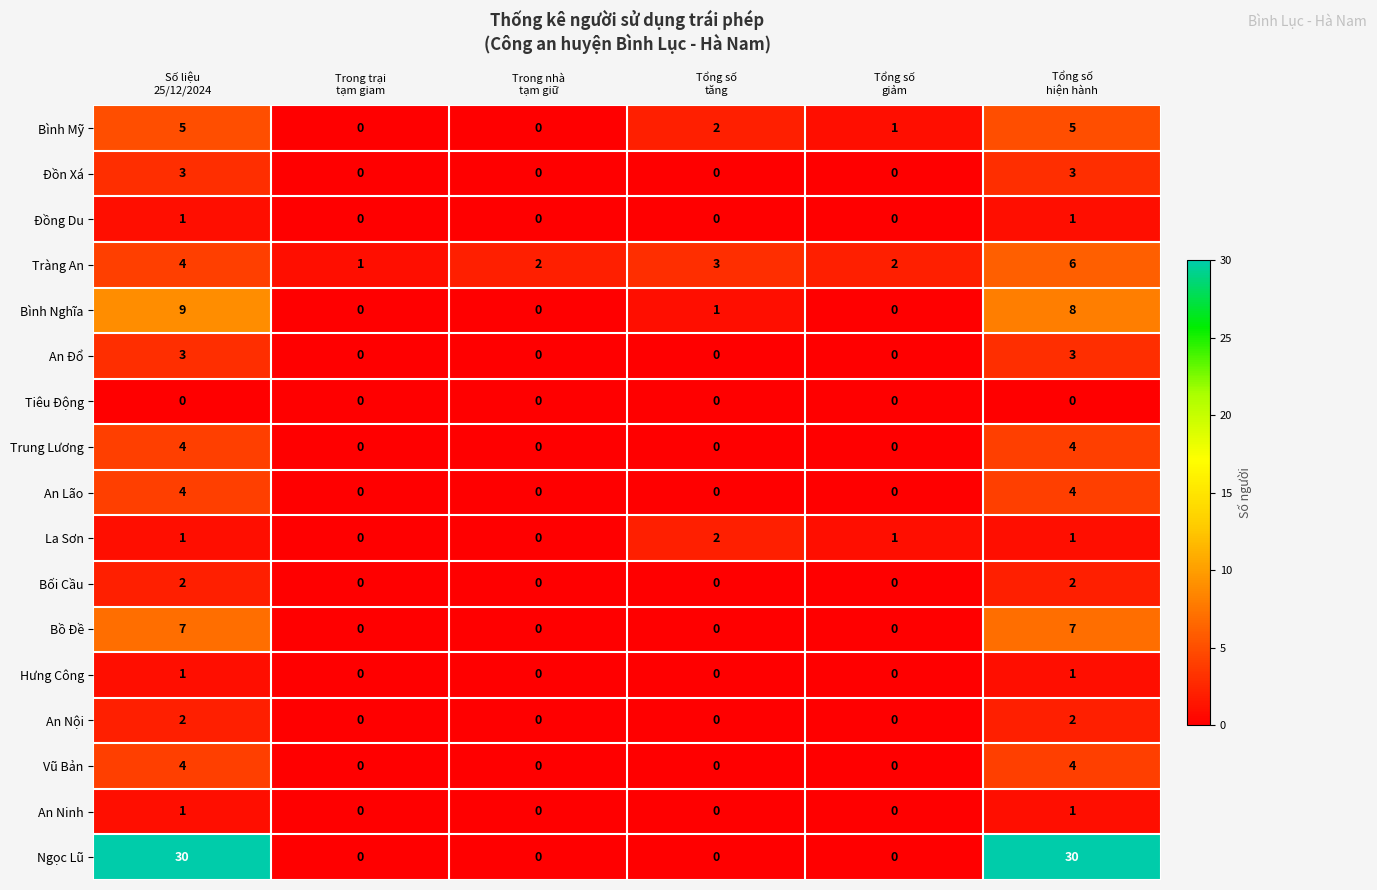

At which category is the sum across all series the highest?

Tổng số
hiện hành